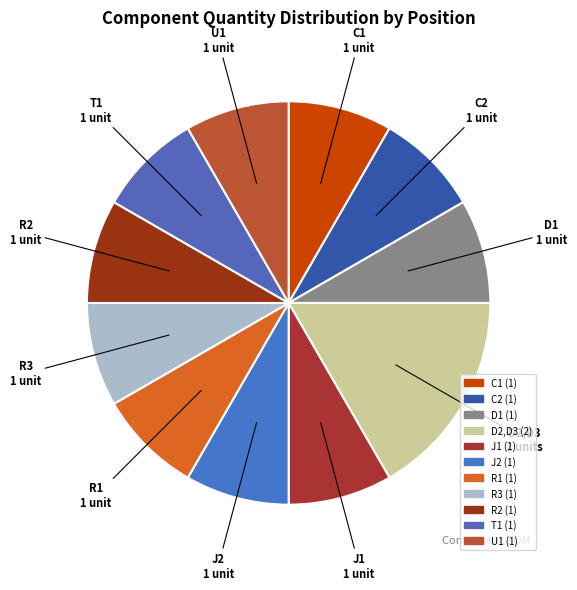

What is the ratio of the value at J2 to the value at C2?

1.0